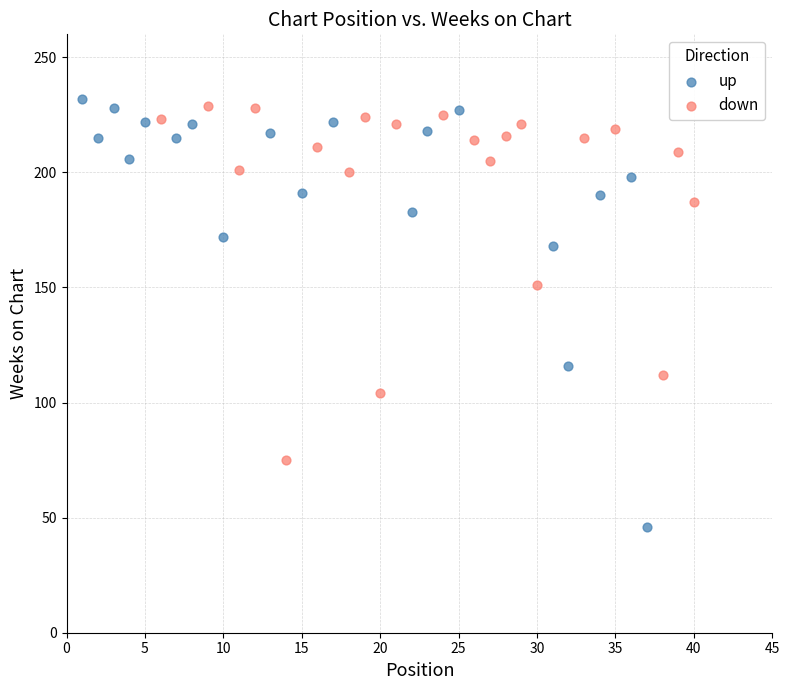

Which series has the widest spread of Y values?

up